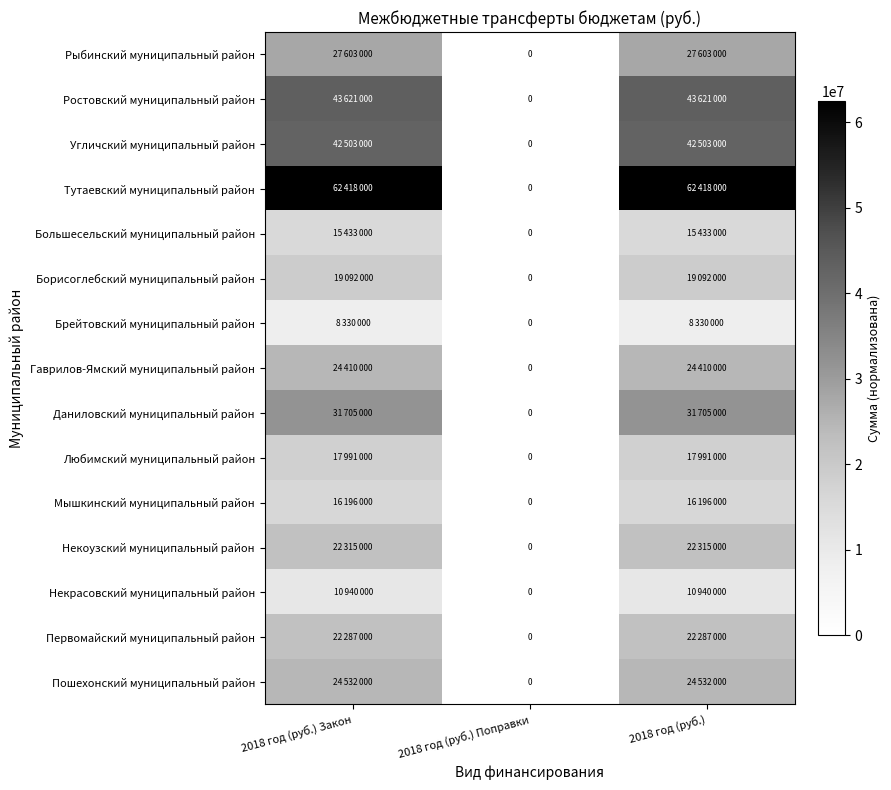

The Даниловский муниципальный район series shows 31705000 at 2018 год (руб.) Закон. True or false?

True